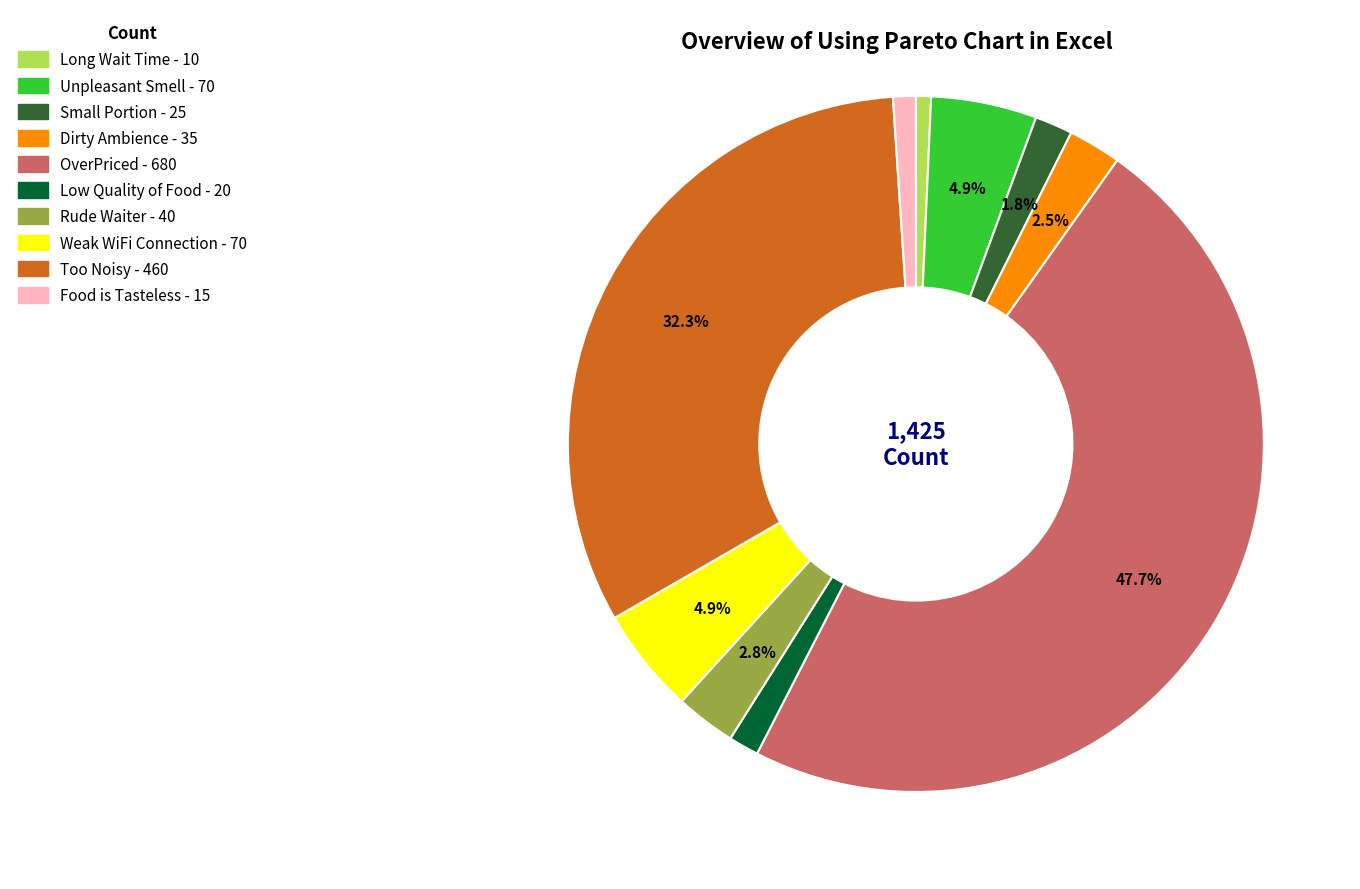

Does Too Noisy account for over 50% of the chart?

No